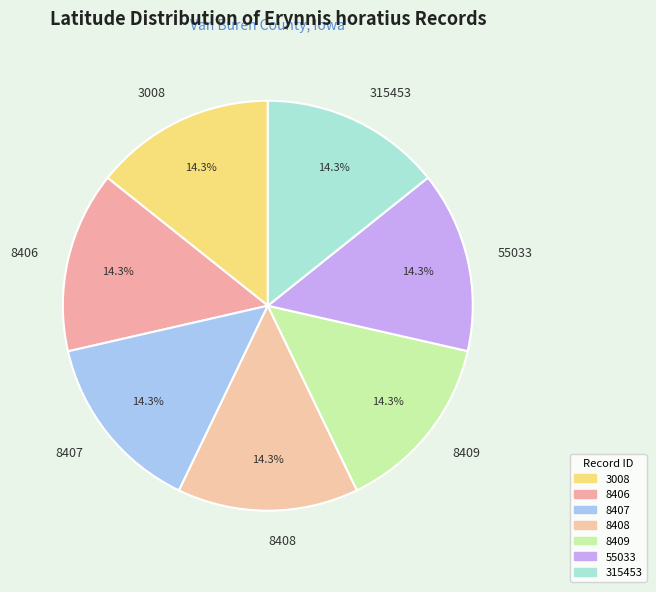

Is 8408 the majority of the pie?

No